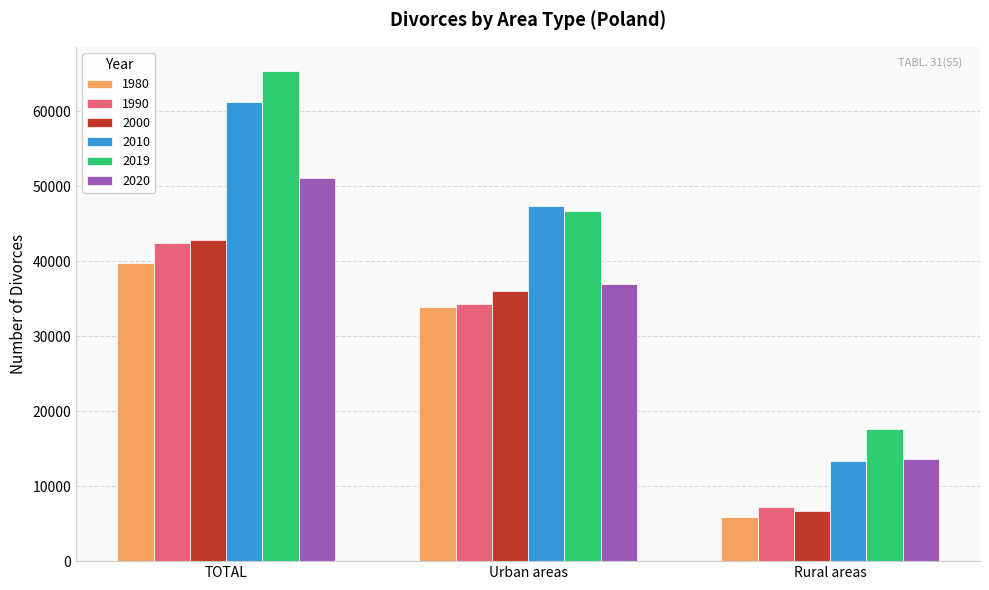

What are all the series names shown in the legend?

1980, 1990, 2000, 2010, 2019, 2020